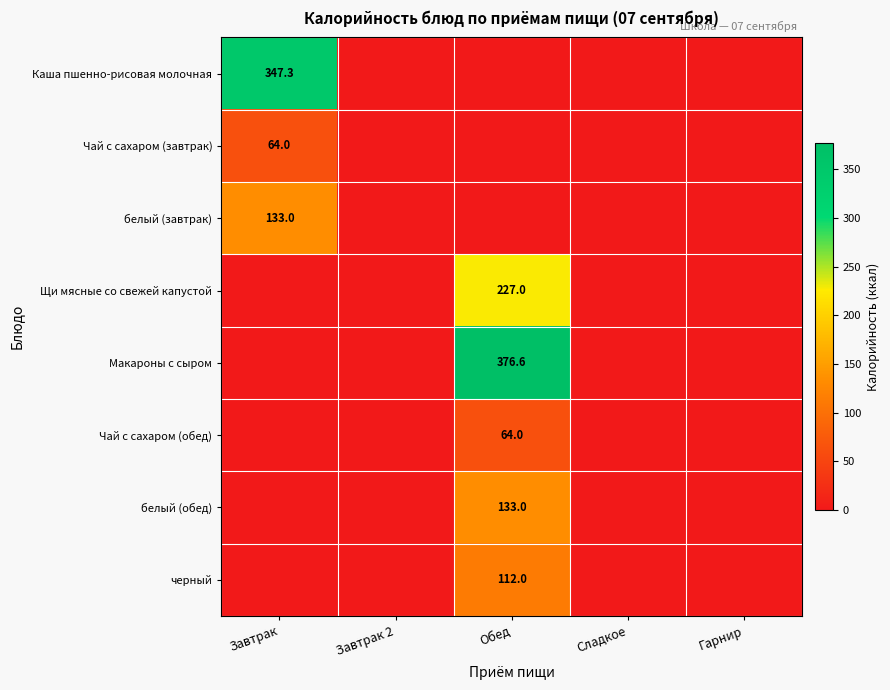

True or false: Чай с сахаром (завтрак) has a value of 100.1 at Завтрак.

False